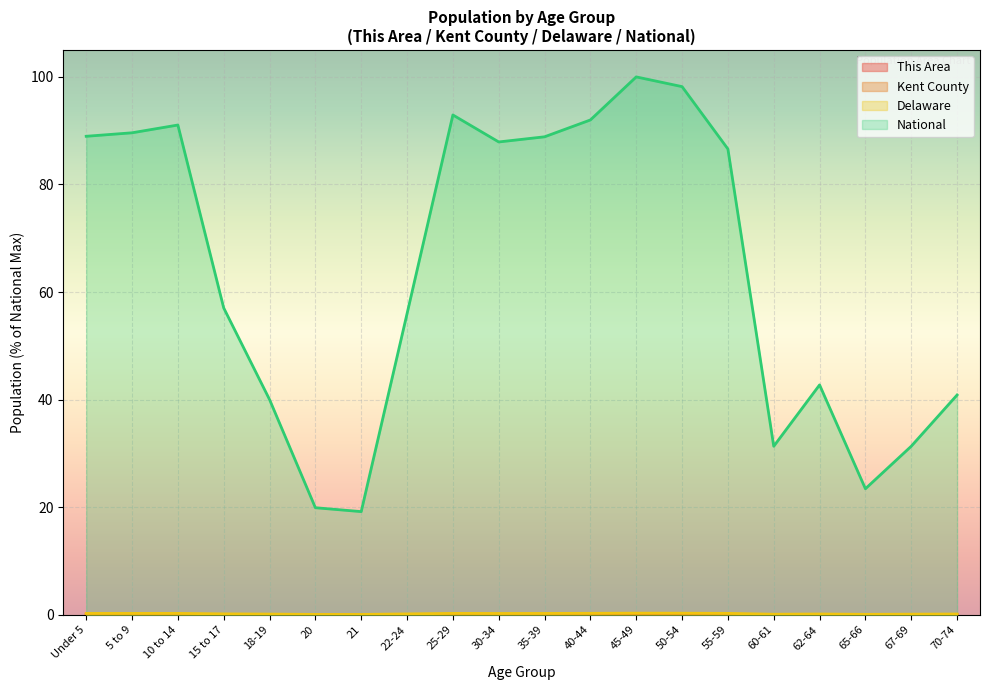

List the labels in order of Kent County value, smallest first.

20, 21, 65-66, 60-61, 67-69, 62-64, 70-74, 18-19, 15 to 17, 22-24, 55-59, 30-34, 35-39, 25-29, 40-44, 10 to 14, 50-54, Under 5, 5 to 9, 45-49